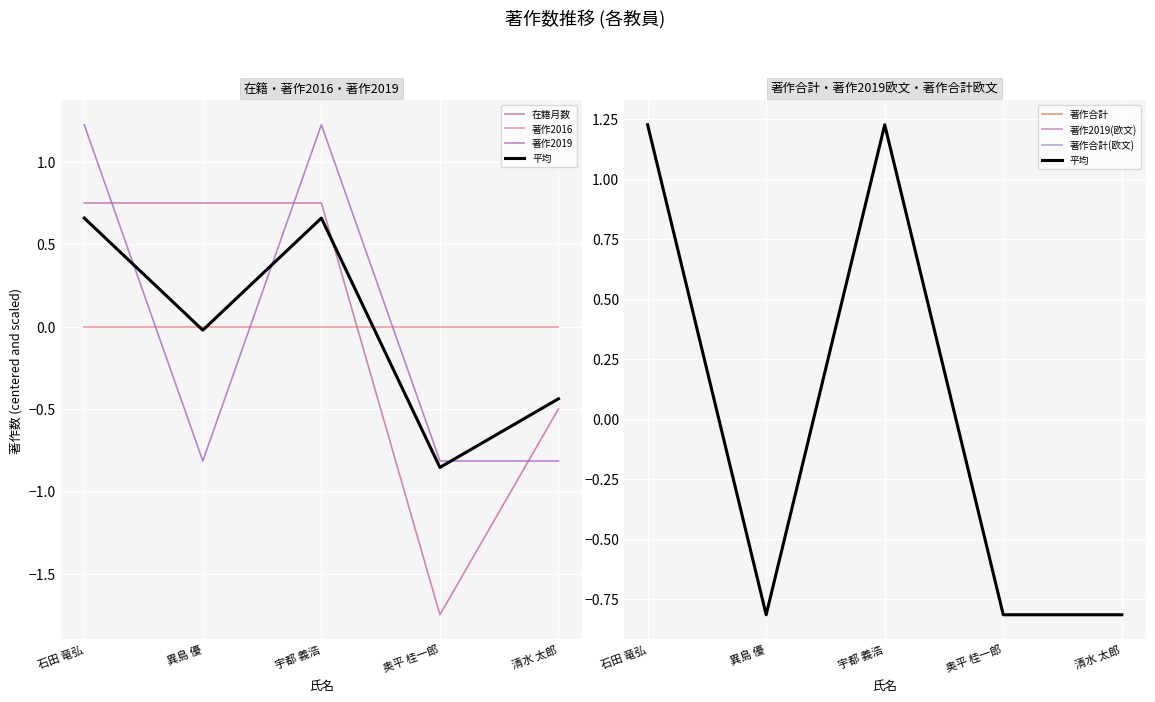

Which has a higher value, 奥平 桂一郎 or 石田 竜弘?

石田 竜弘